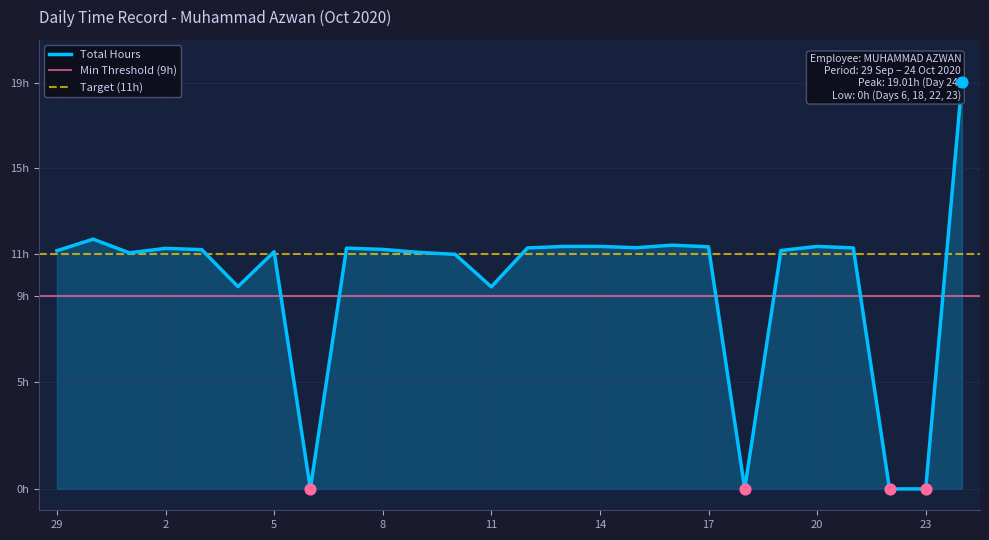

Which has a higher value, 24 or 3?

24